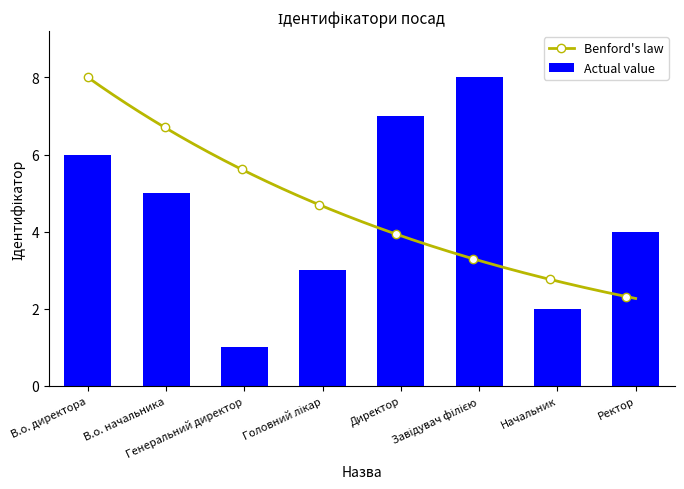

How many values are between 3 and 7?

5